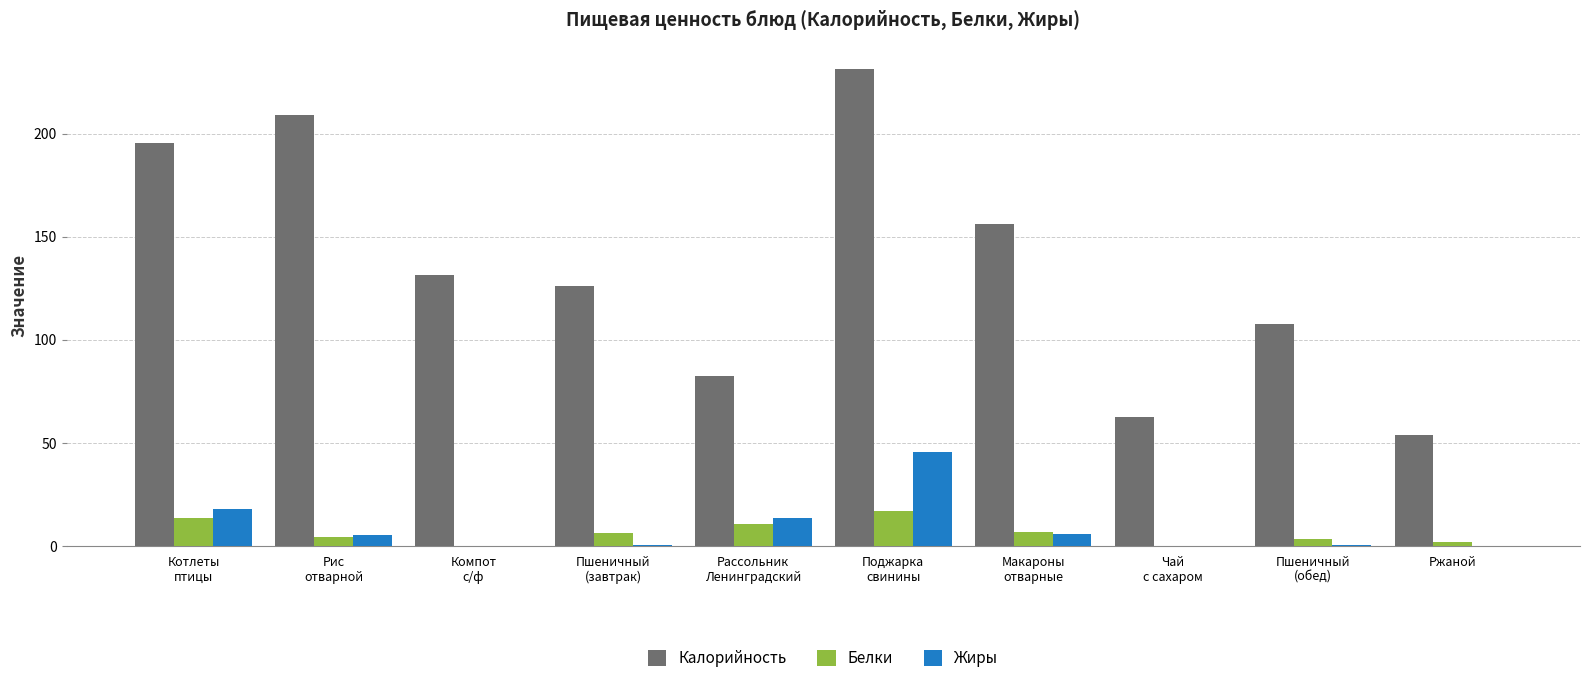

Read the Белки value at Котлеты
птицы.

13.5